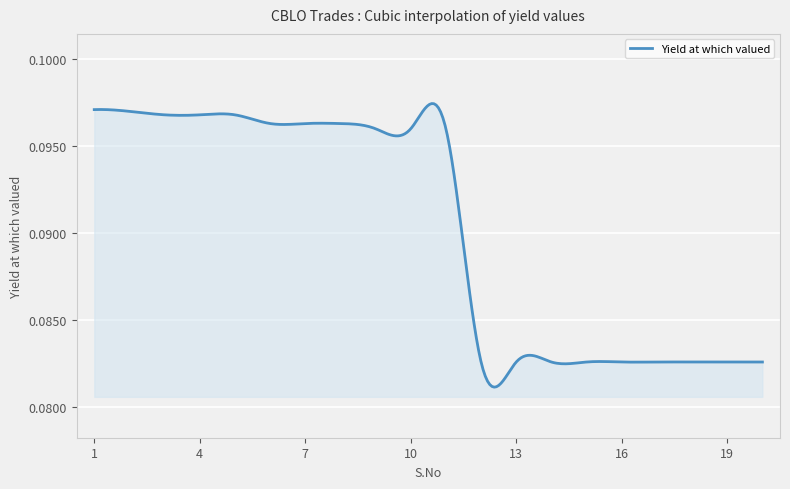

True or false: there are more than 2 points higher than both neighbors.

True